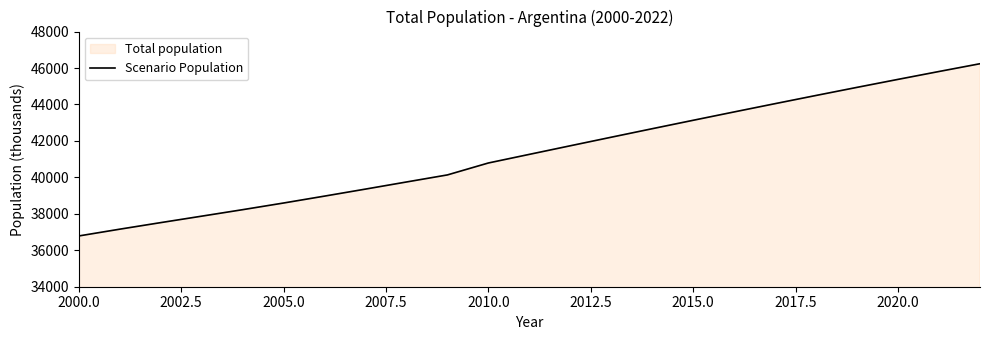

Is it true that the value at 2020.0 is 80406.5?

False